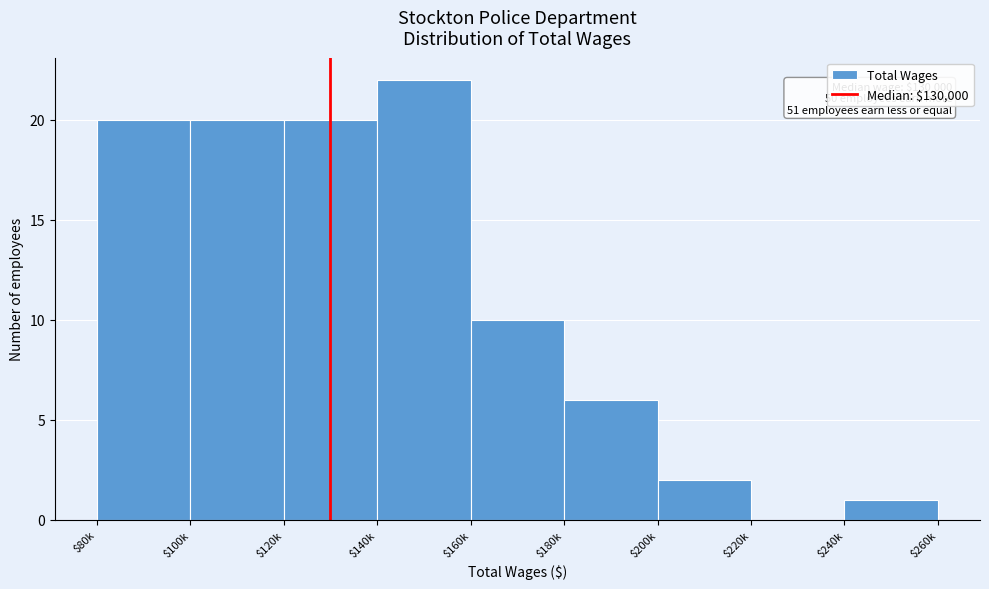

Which category has the highest value across all series?

$140k